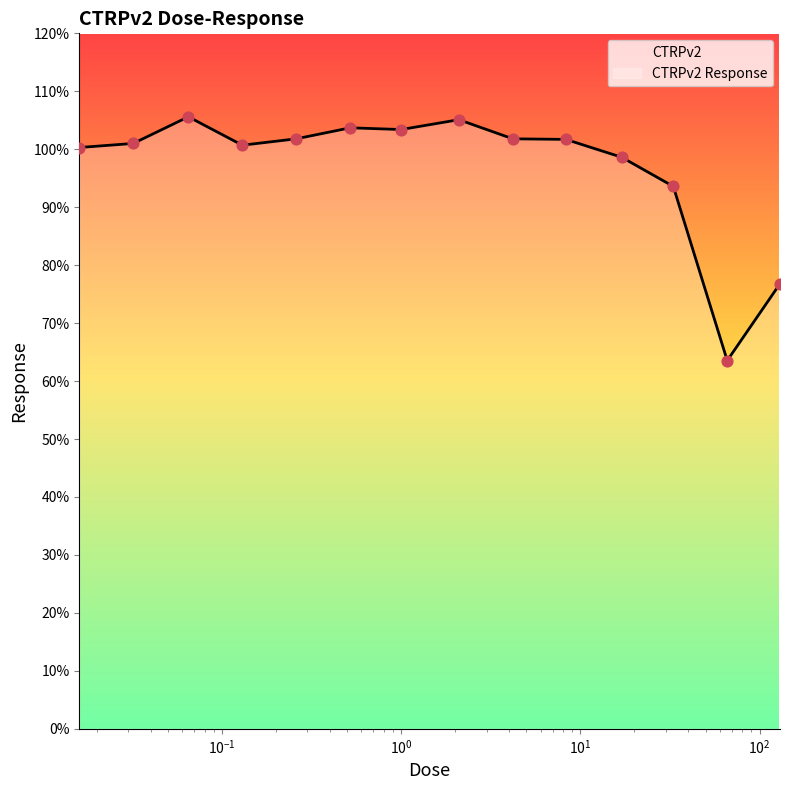

What is the ratio of the value at 4.2 to the value at 66.0?

1.6